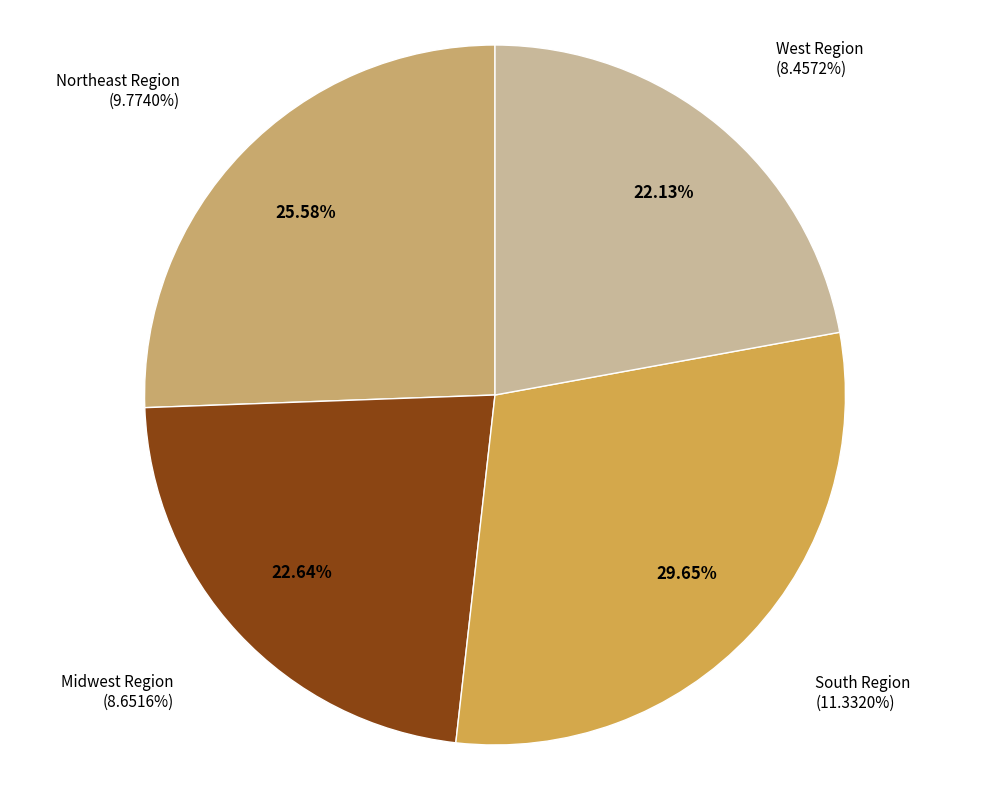

Which category has the smallest portion of the pie?

West Region